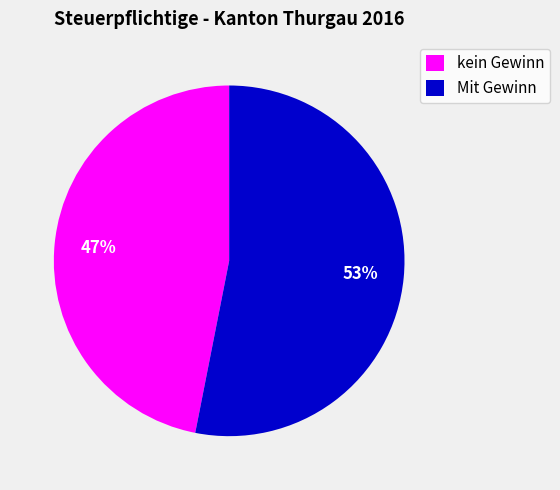

Combined, do Mit Gewinn and kein Gewinn account for over 50%?

Yes